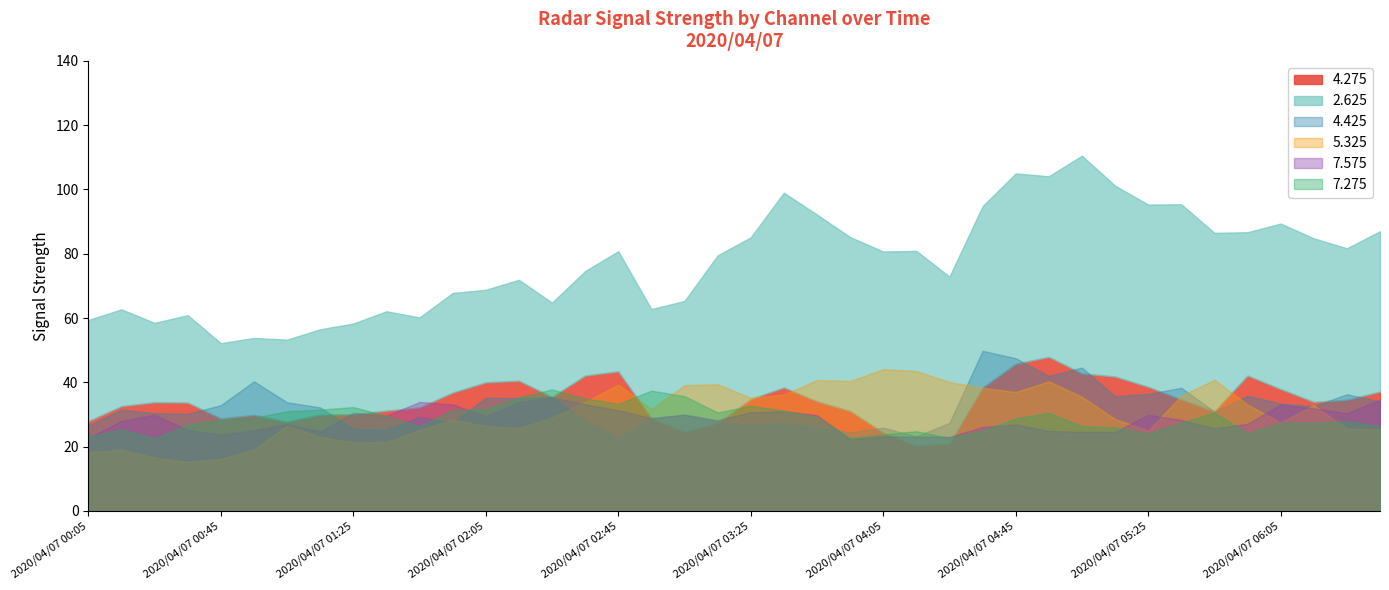

What is the sum of the 4.425 values at 2020/04/07 03:15 and 2020/04/07 02:45?

50.6